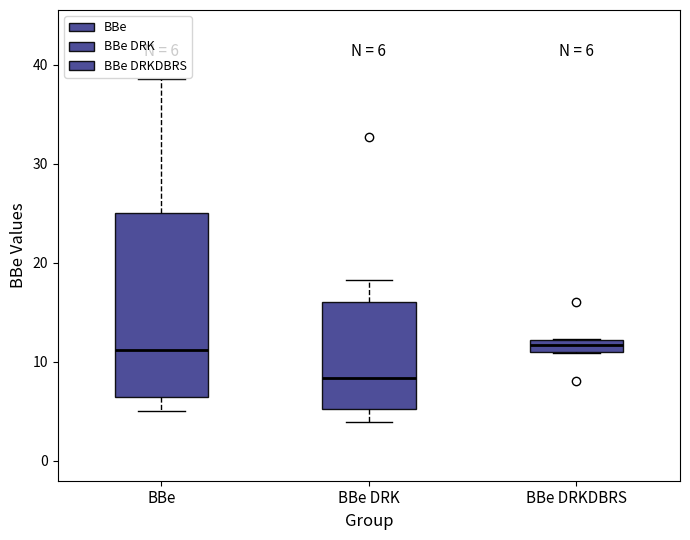

Comparing the boxes themselves (not the whiskers), which one is the tallest?

BBe